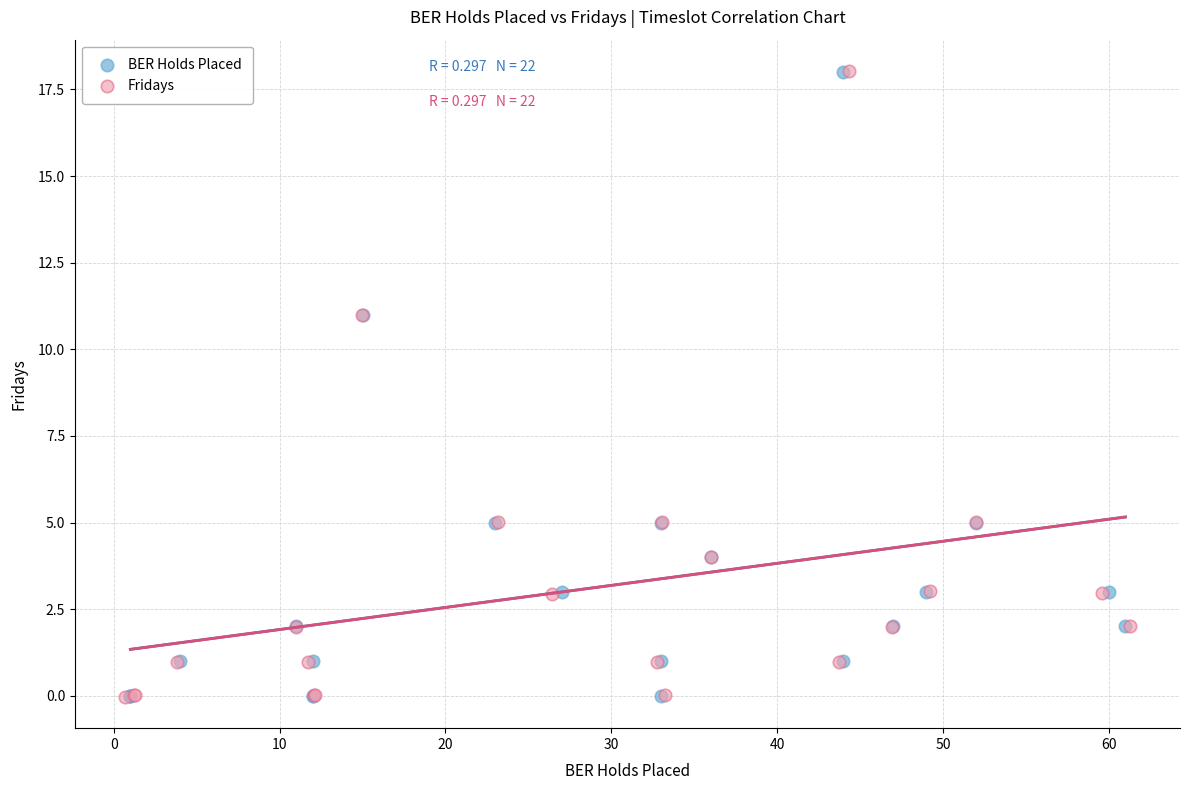

What are all the series names shown in the legend?

BER Holds Placed, Fridays